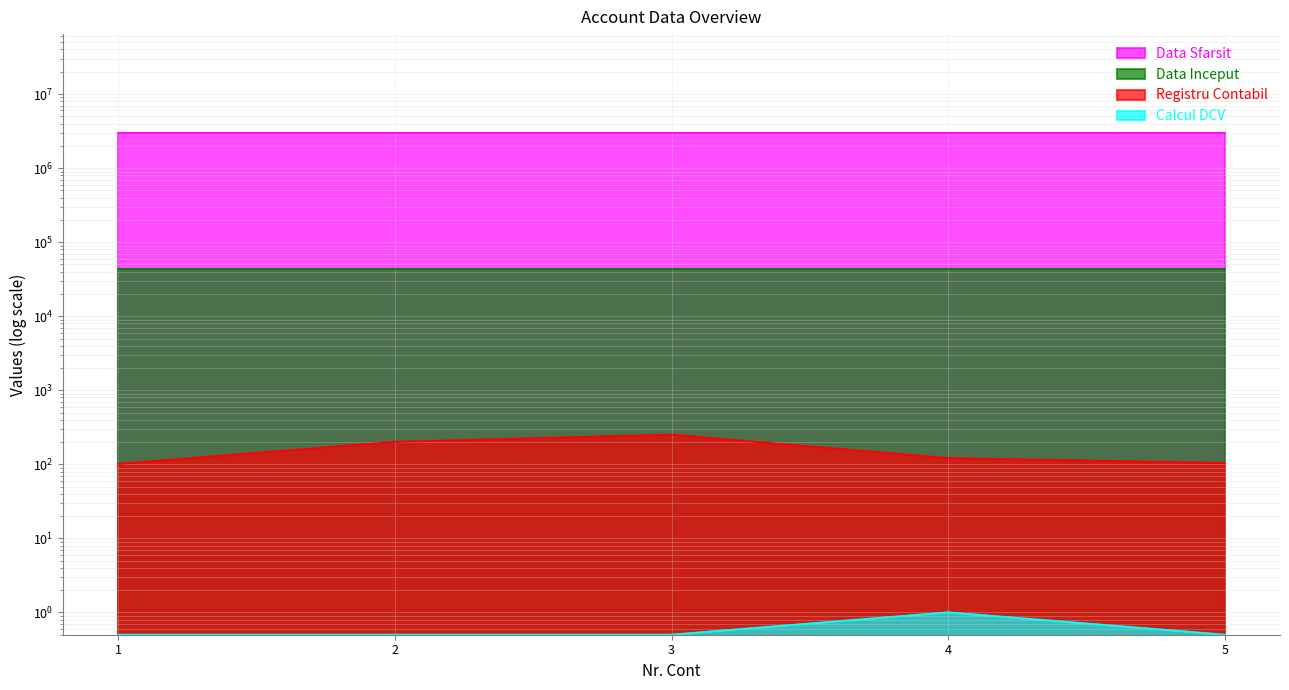

What is the difference between the highest and lowest values at 5?

103.5